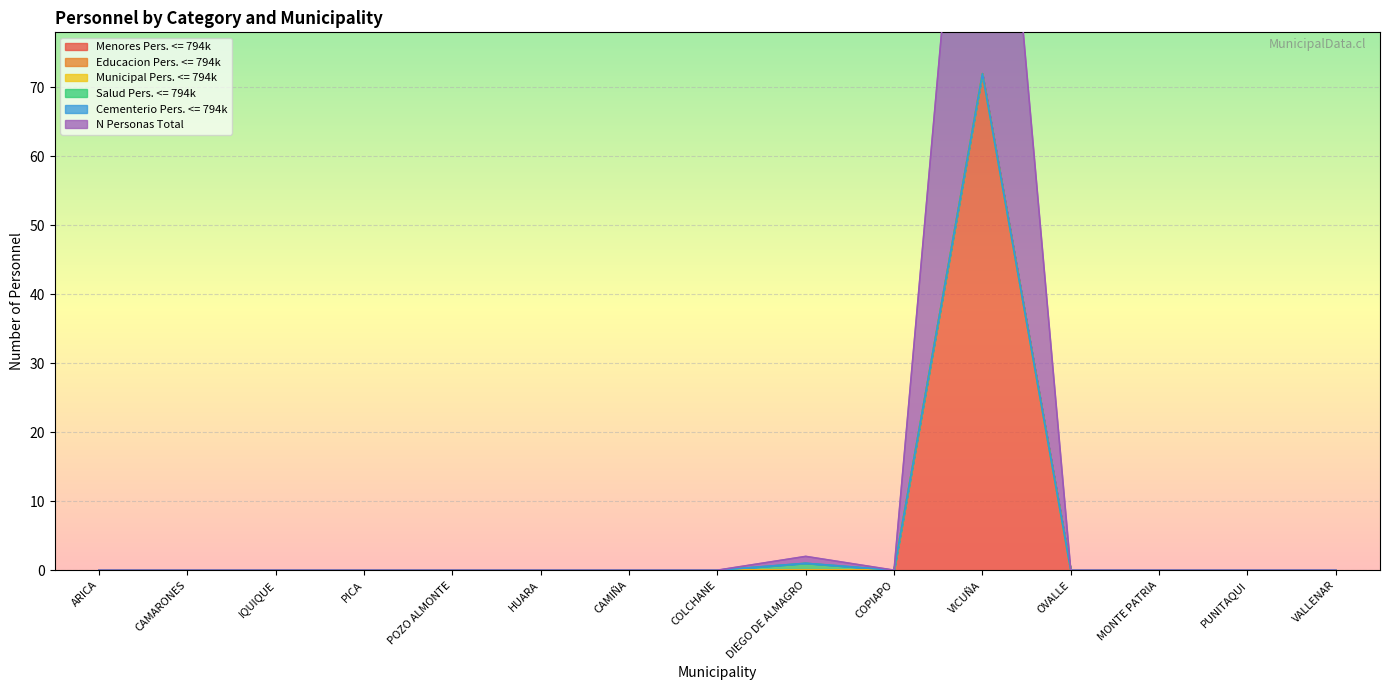

At how many categories does at least one series exceed 23?

1